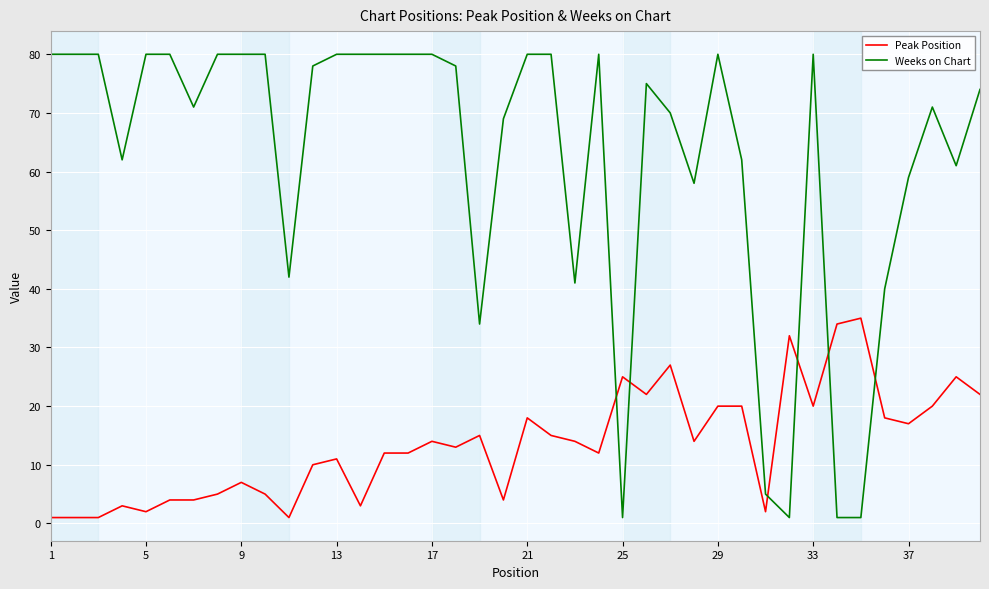

Which series has the largest total across all categories?

Weeks on Chart